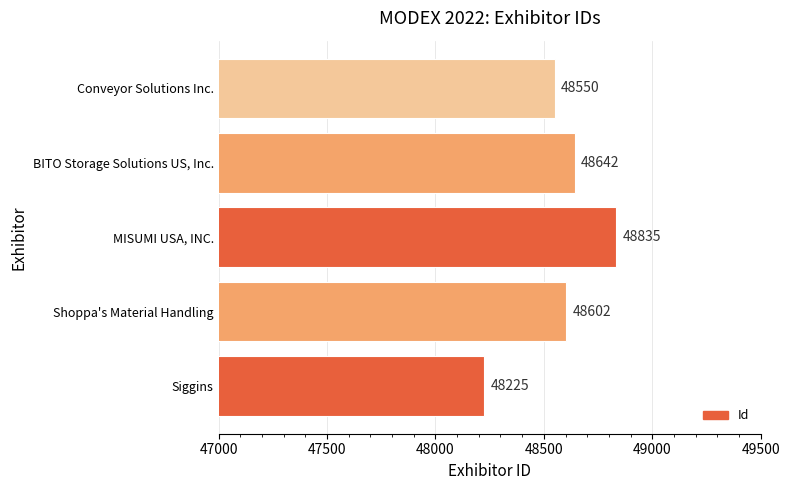

Rank the categories by value from lowest to highest.

Siggins, Conveyor Solutions Inc., Shoppa's Material Handling, BITO Storage Solutions US, Inc., MISUMI USA, INC.